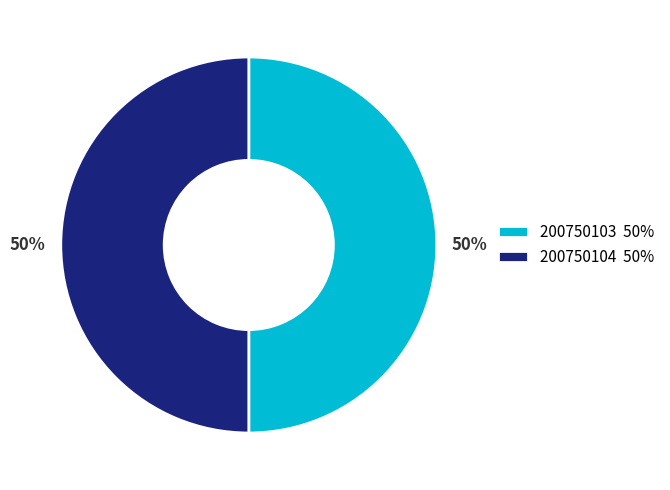

To the nearest percent, what percentage of the pie is 200750104?

50%